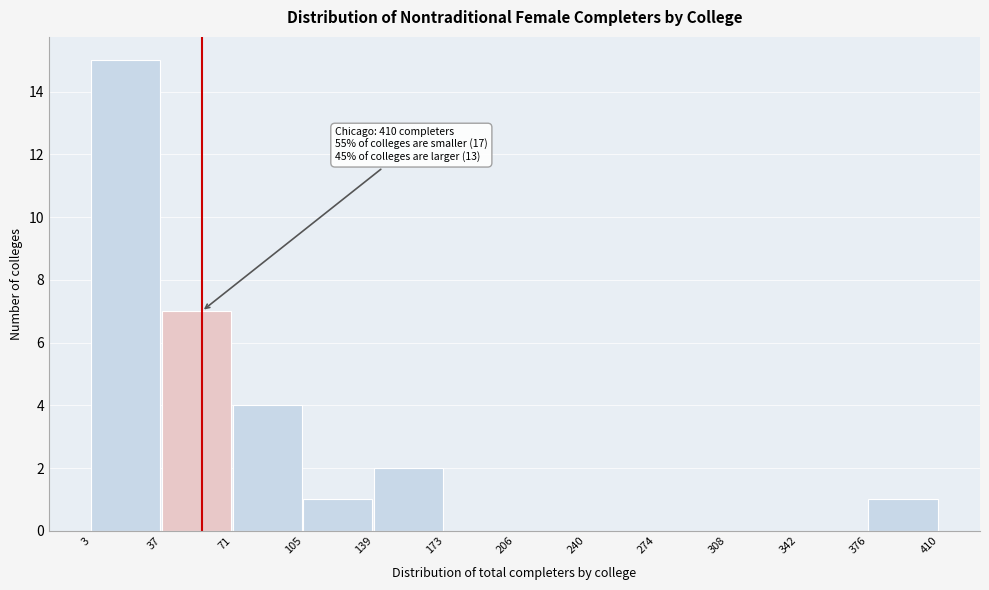

Over which range of the x-axis is the bar tallest?

3 to 37